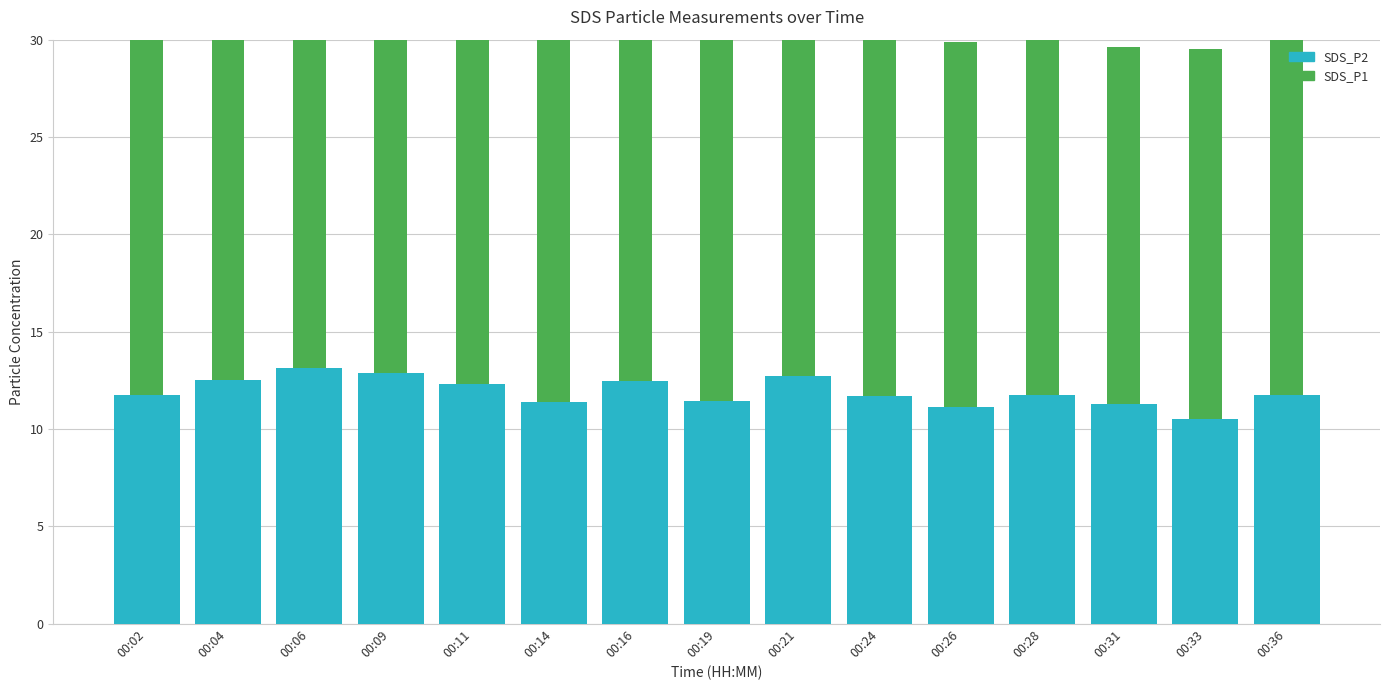

Which series has the widest spread of values?

SDS_P1